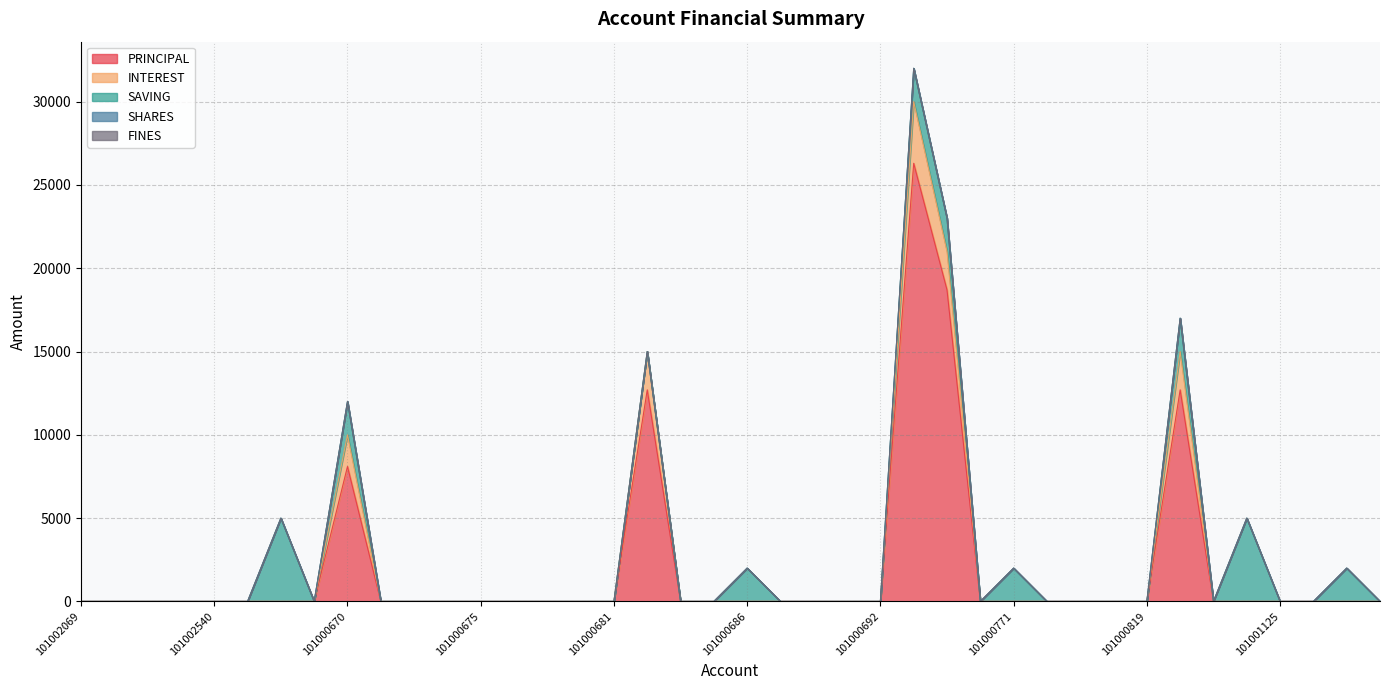

What is the label of the 7th point from the right?

101000898